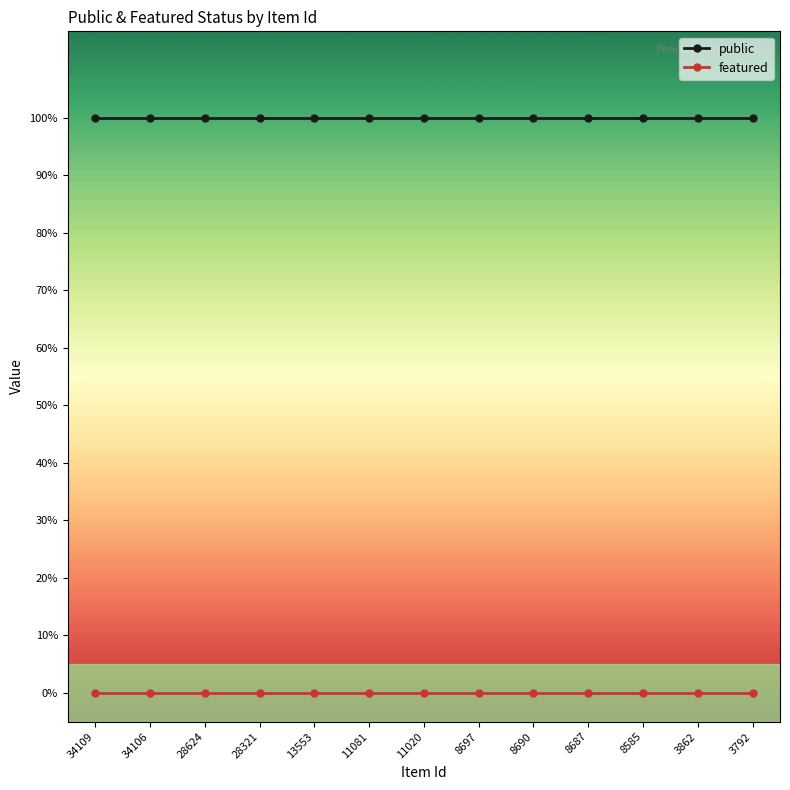

At which category is the sum across all series the highest?

34109